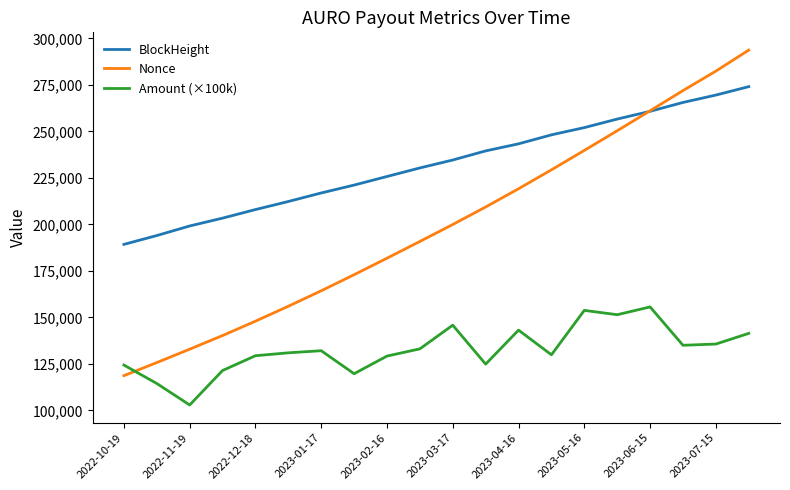

What is the smallest value displayed?

102936.0